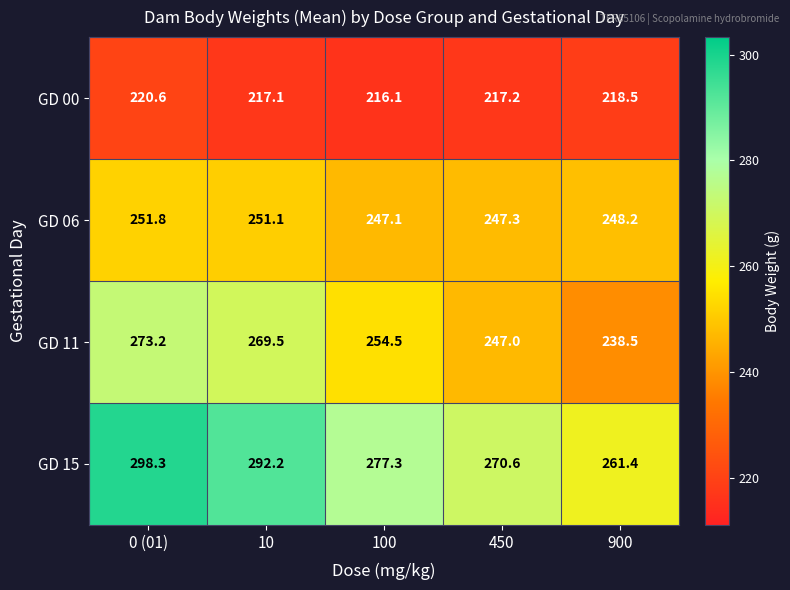

List the series in order of their peak value, lowest first.

GD 00, GD 06, GD 11, GD 15